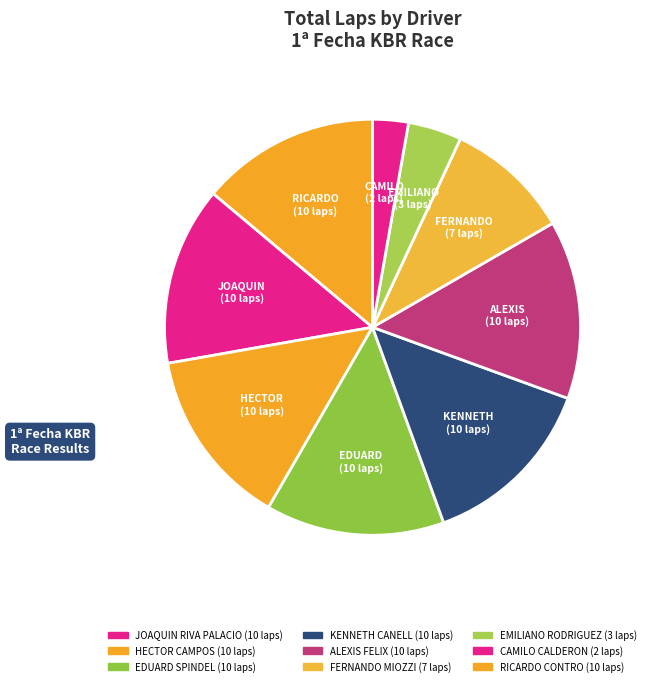

Rank the categories by value from lowest to highest.

CAMILO CALDERON, EMILIANO RODRIGUEZ, FERNANDO MIOZZI, JOAQUIN RIVA PALACIO, HECTOR CAMPOS, EDUARD SPINDEL, KENNETH CANELL, ALEXIS FELIX, RICARDO CONTRO